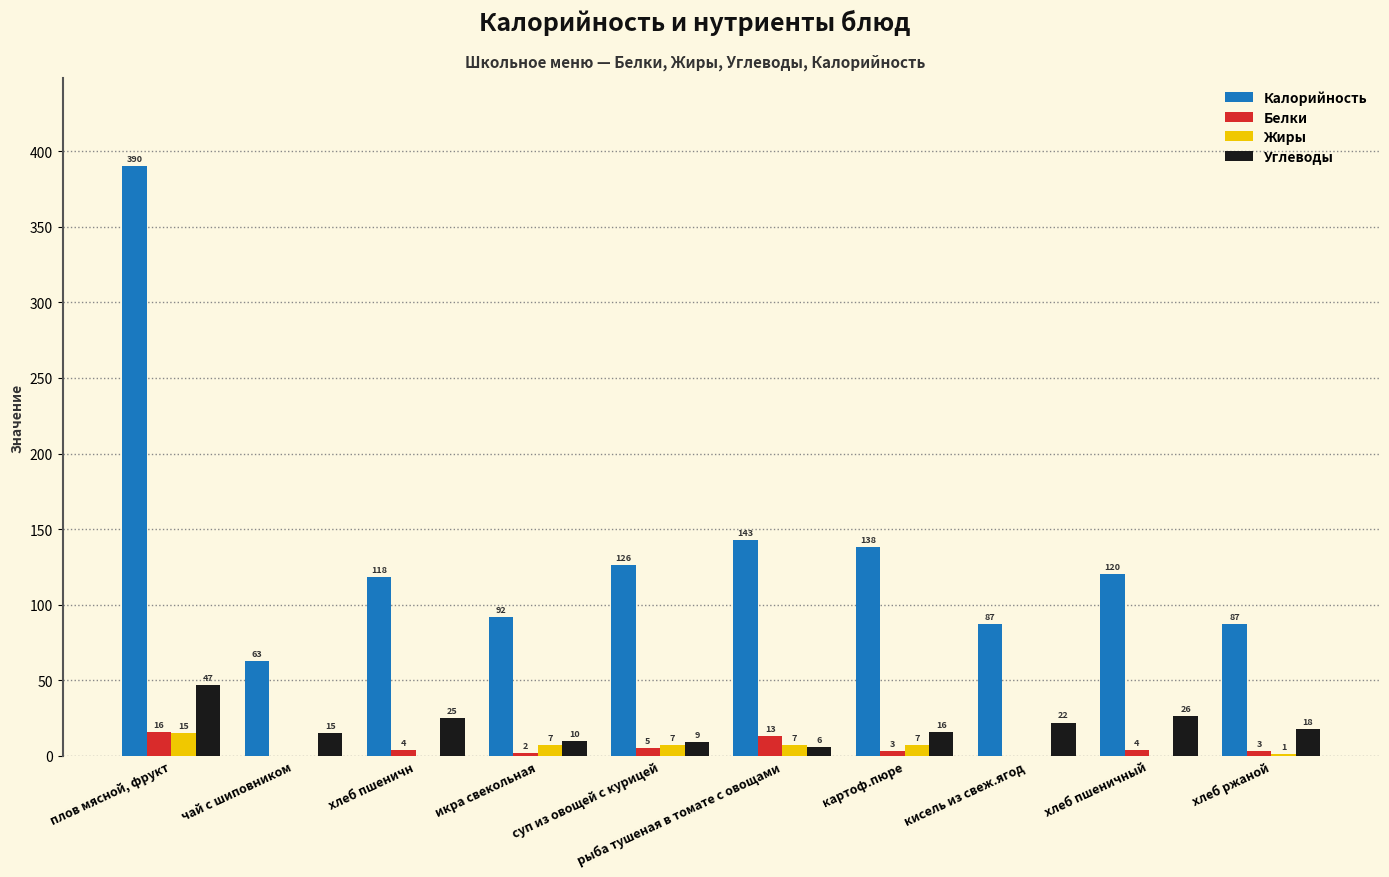

Reading right to left, extract all data points from this chart.

Калорийность: хлеб ржаной=87	хлеб пшеничный=120	кисель из свеж.ягод=87	картоф.пюре=138	рыба тушеная в томате с овощами=143	суп из овощей с курицей=126	икра свекольная=92	хлеб пшеничн=118	чай с шиповником=63	плов мясной, фрукт=390
Белки: хлеб ржаной=3	хлеб пшеничный=4	кисель из свеж.ягод=0	картоф.пюре=3	рыба тушеная в томате с овощами=13	суп из овощей с курицей=5	икра свекольная=2	хлеб пшеничн=4	чай с шиповником=0	плов мясной, фрукт=16
Жиры: хлеб ржаной=1	хлеб пшеничный=0	кисель из свеж.ягод=0	картоф.пюре=7	рыба тушеная в томате с овощами=7	суп из овощей с курицей=7	икра свекольная=7	хлеб пшеничн=0	чай с шиповником=0	плов мясной, фрукт=15
Углеводы: хлеб ржаной=18	хлеб пшеничный=26	кисель из свеж.ягод=22	картоф.пюре=16	рыба тушеная в томате с овощами=6	суп из овощей с курицей=9	икра свекольная=10	хлеб пшеничн=25	чай с шиповником=15	плов мясной, фрукт=47